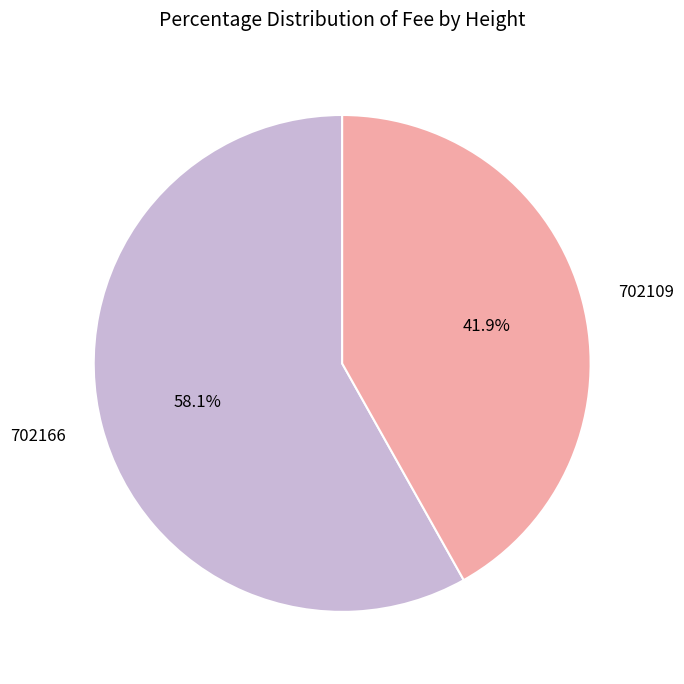

Rank the categories by value from highest to lowest.

702166, 702109